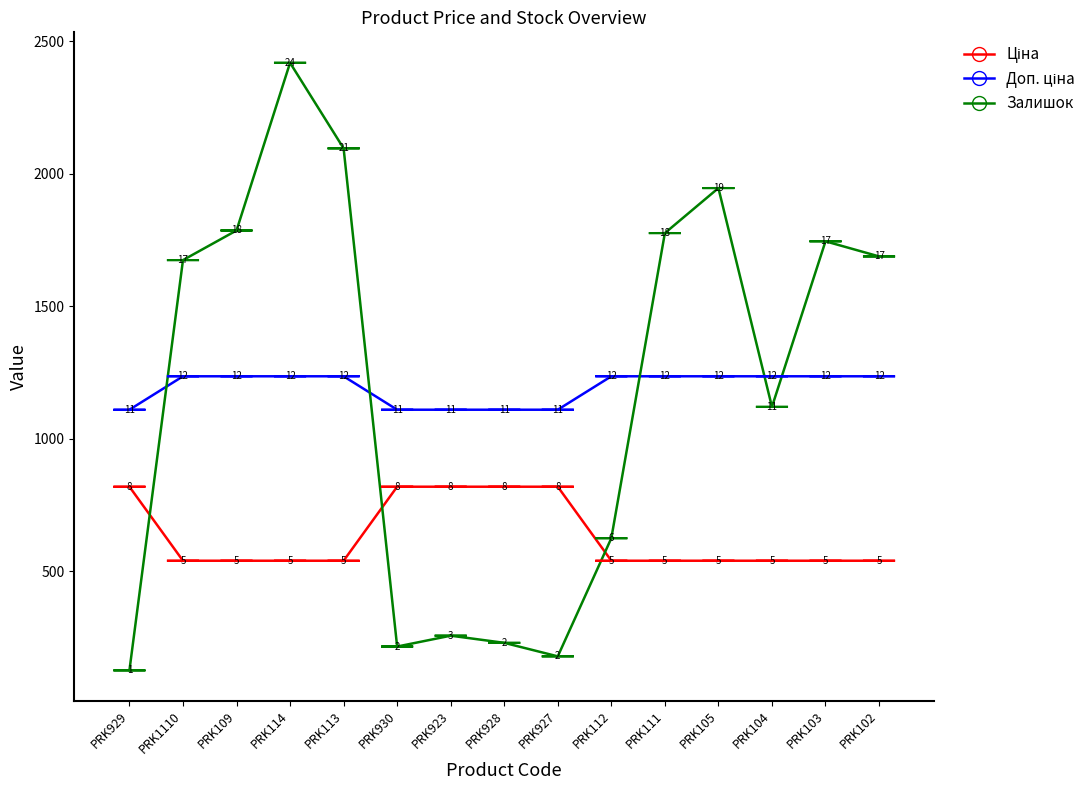

Which series has the largest range (max minus min)?

Залишок